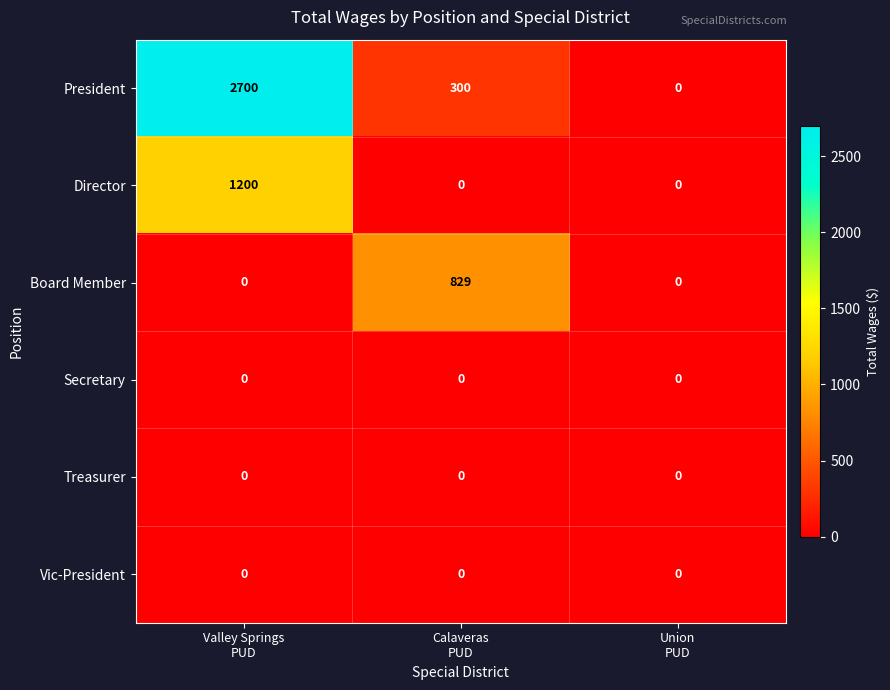

Which series has the largest range (max minus min)?

President